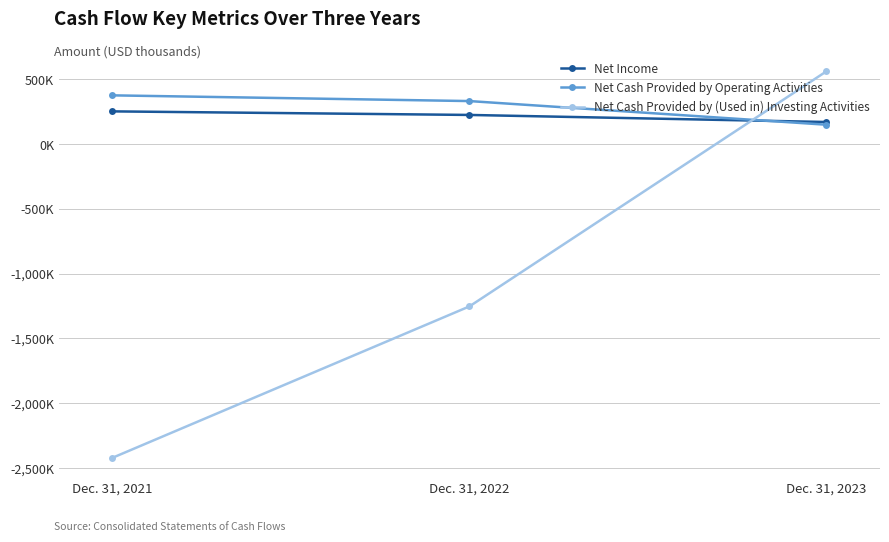

What is the difference between the maximum and second lowest values in the Net Income series?

27568